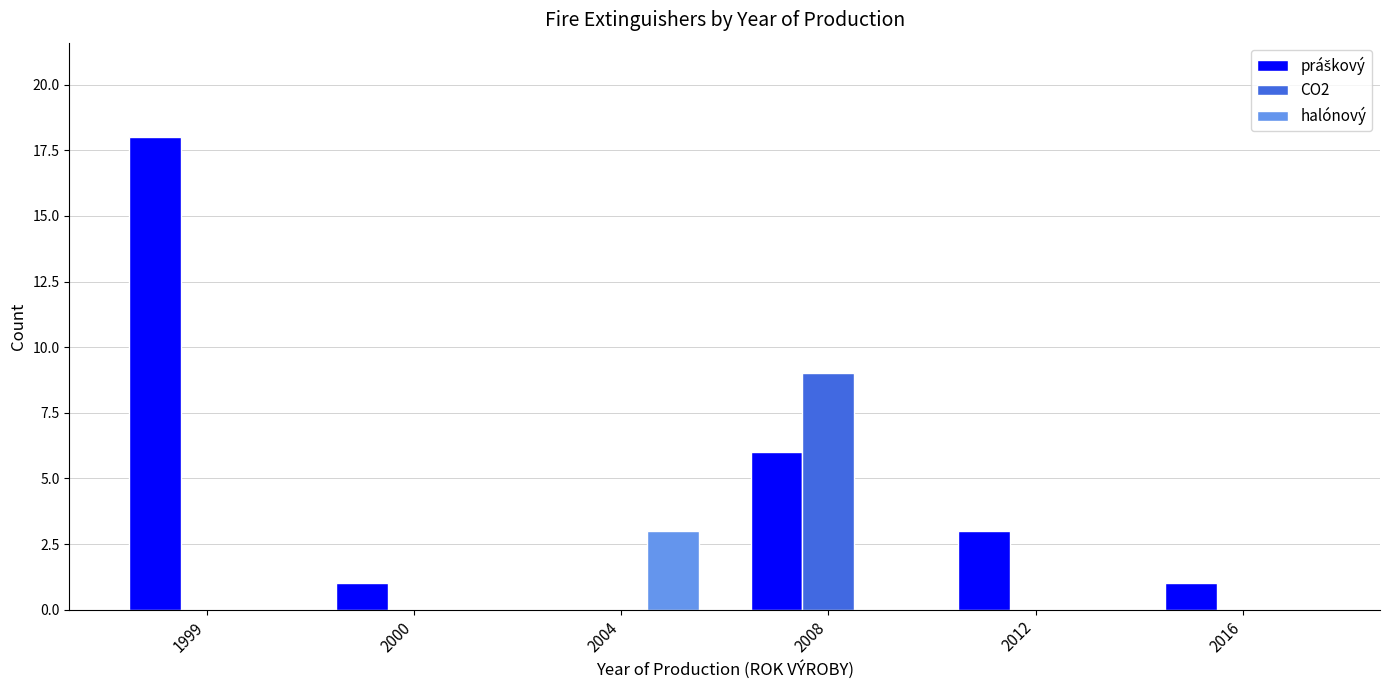

The value of halónový at 1999 is -2. True or false?

False